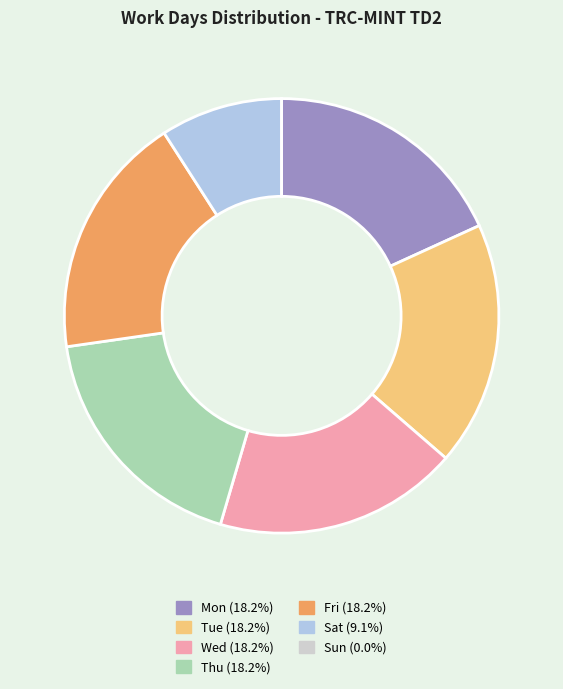

Does any single category account for the majority?

No